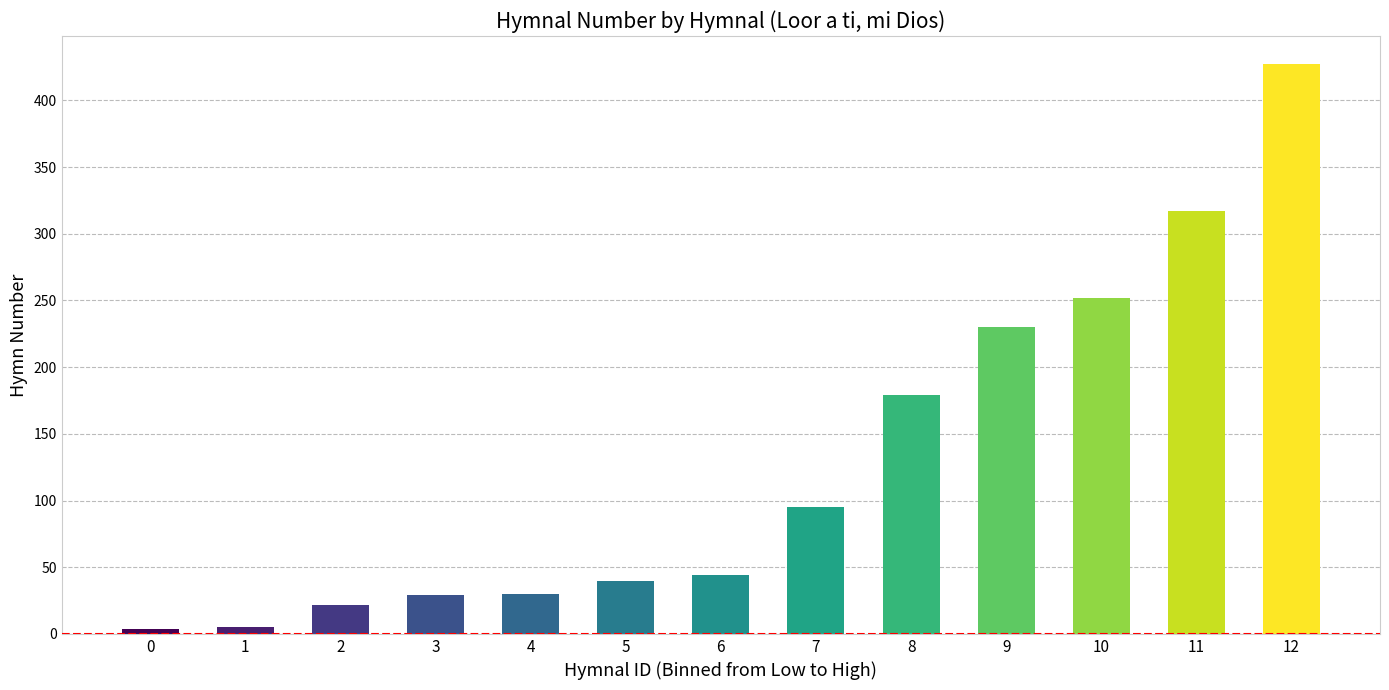

How many distinct data groups are displayed?

1